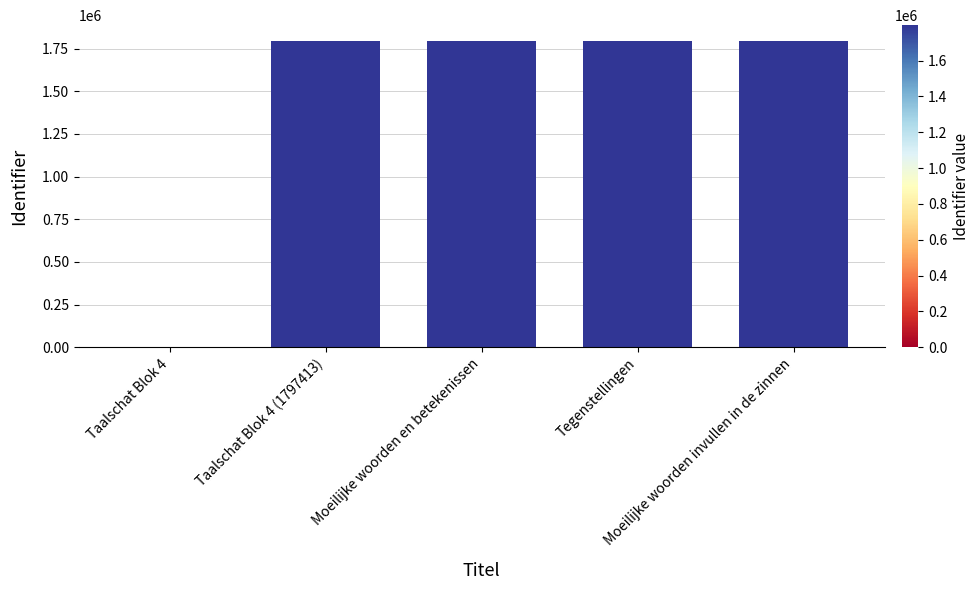

The chart shows a value of 454943 at Moeilijke woorden invullen in de zinnen. True or false?

False